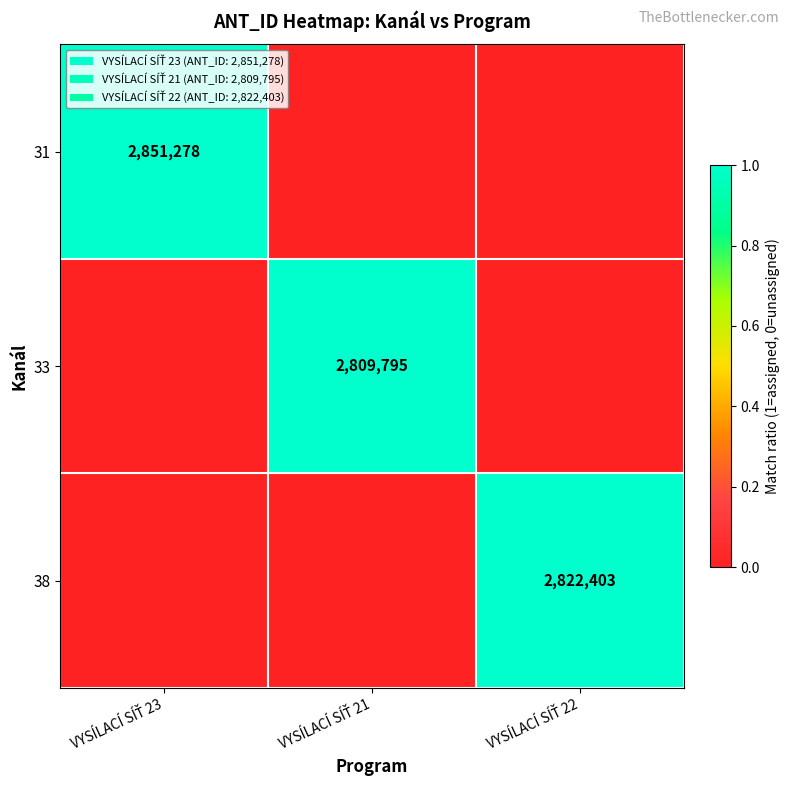

Which has a higher value, VYSÍLACÍ SÍŤ 21 or VYSÍLACÍ SÍŤ 23?

VYSÍLACÍ SÍŤ 23